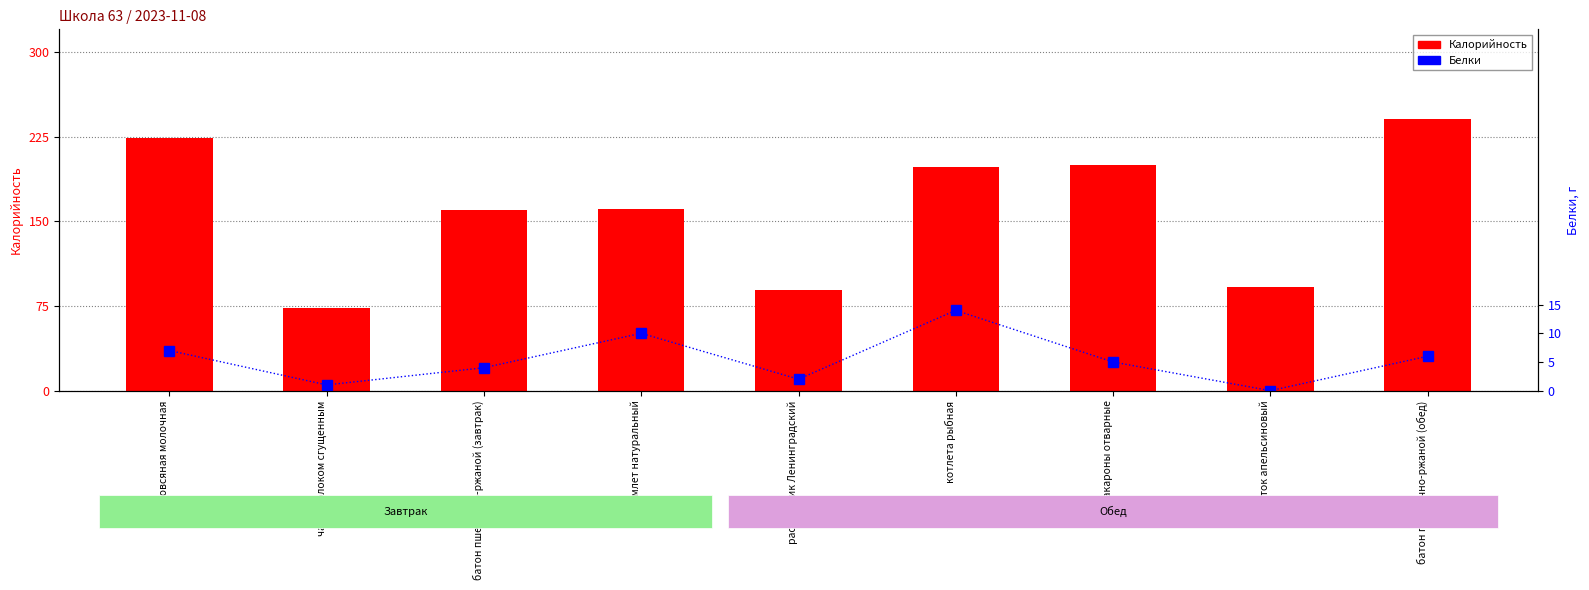

At which category does the chart reach its minimum across all series?

напиток апельсиновый